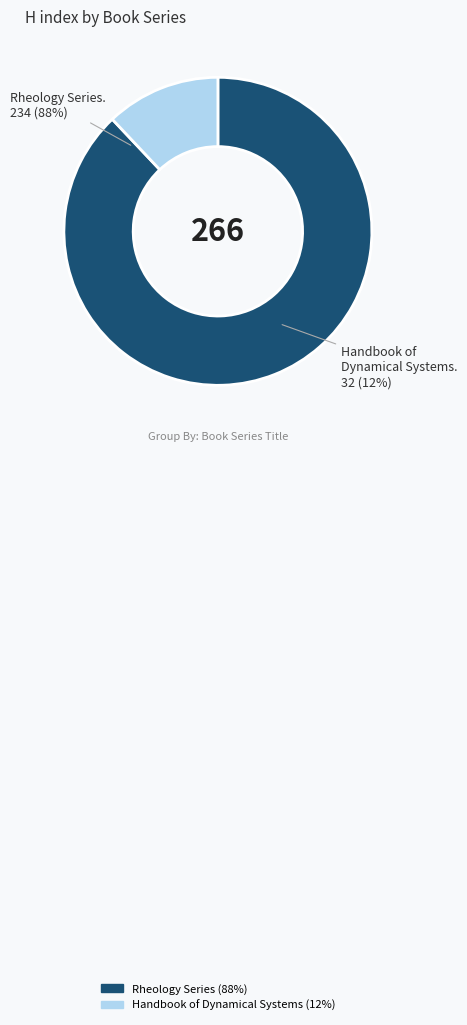

Is there any slice that represents more than half of the pie?

Yes